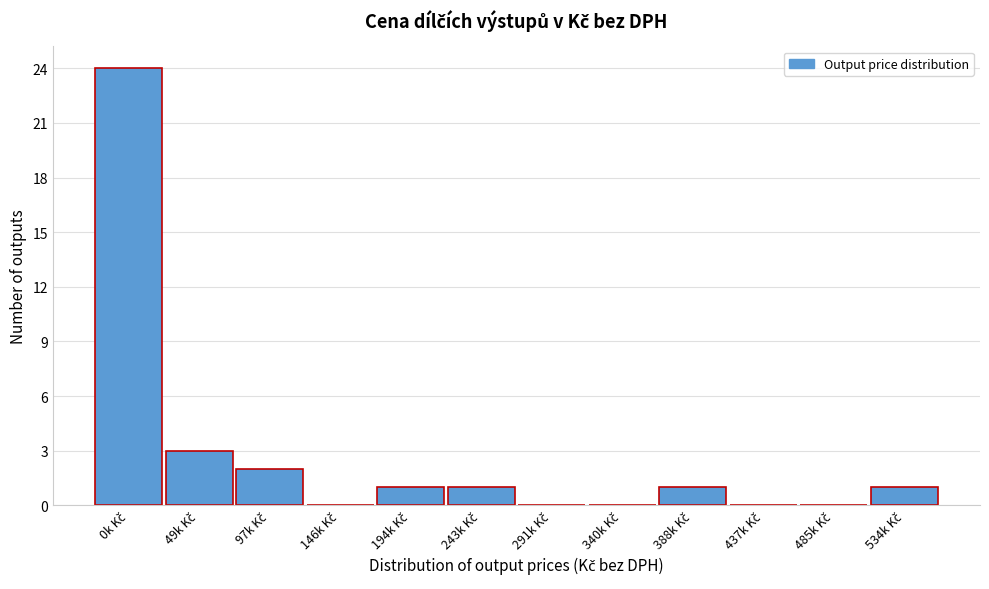

What is the sum of all values?

33